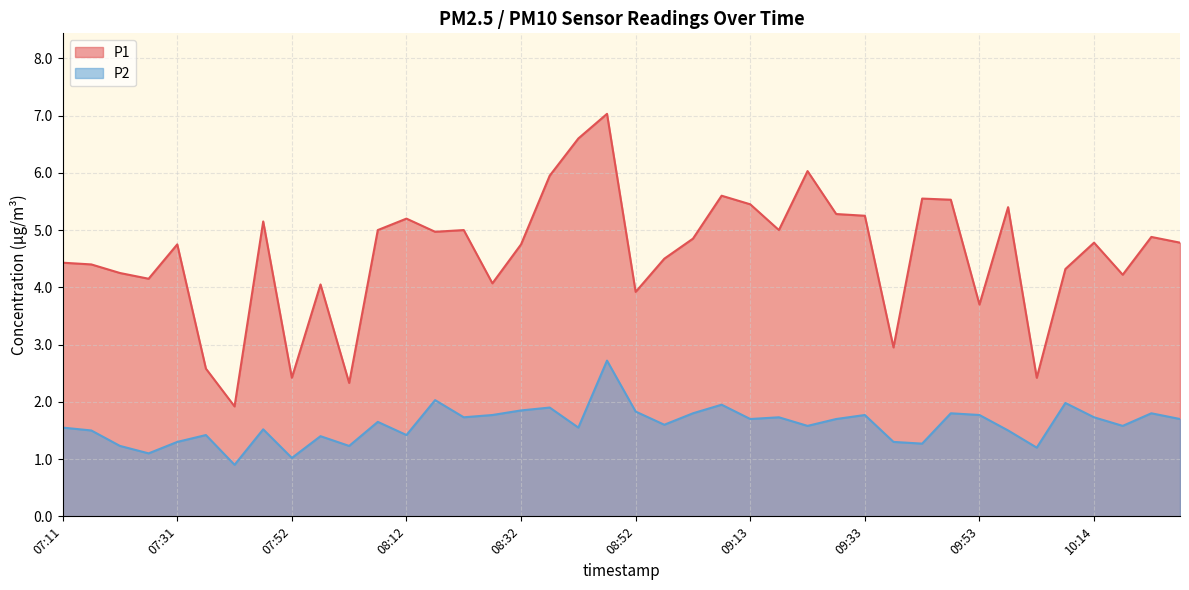

Does the chart display data point markers on the line(s)?

No